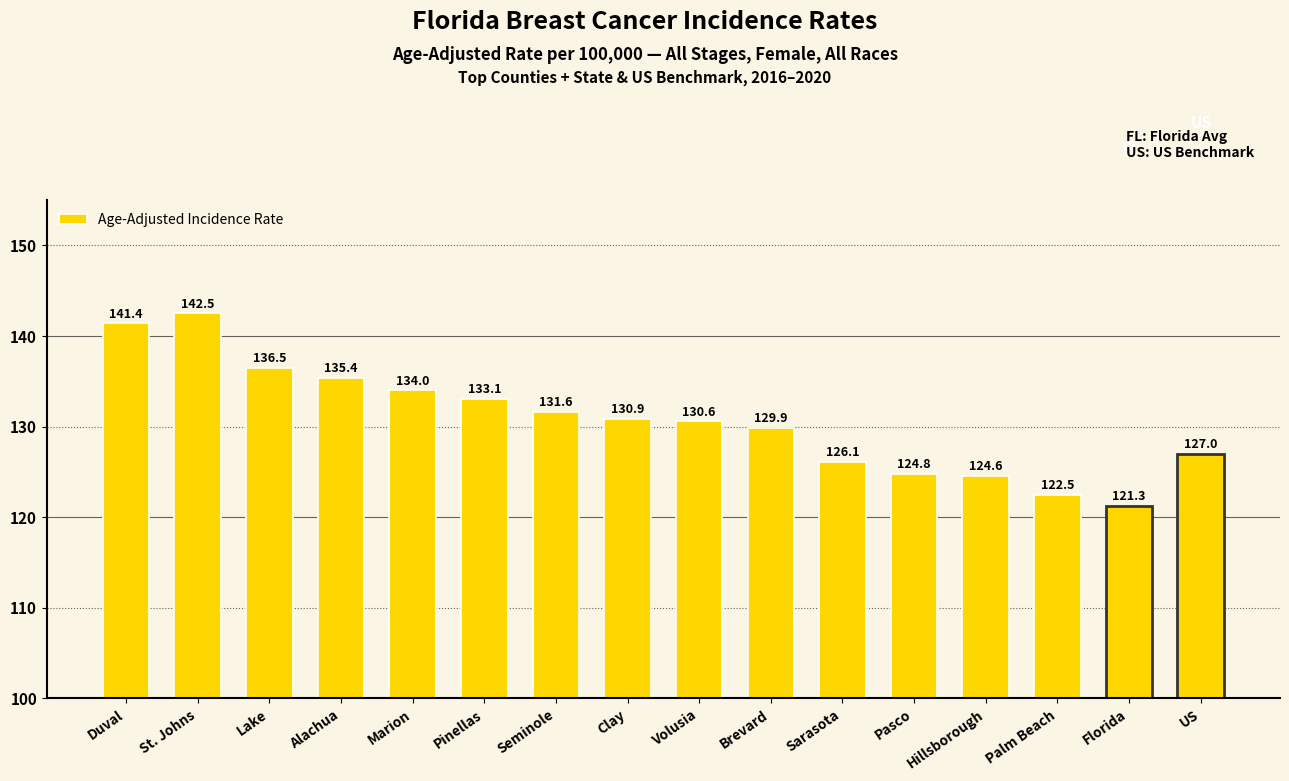

What is the change in value from Volusia to Palm Beach?

-8.1